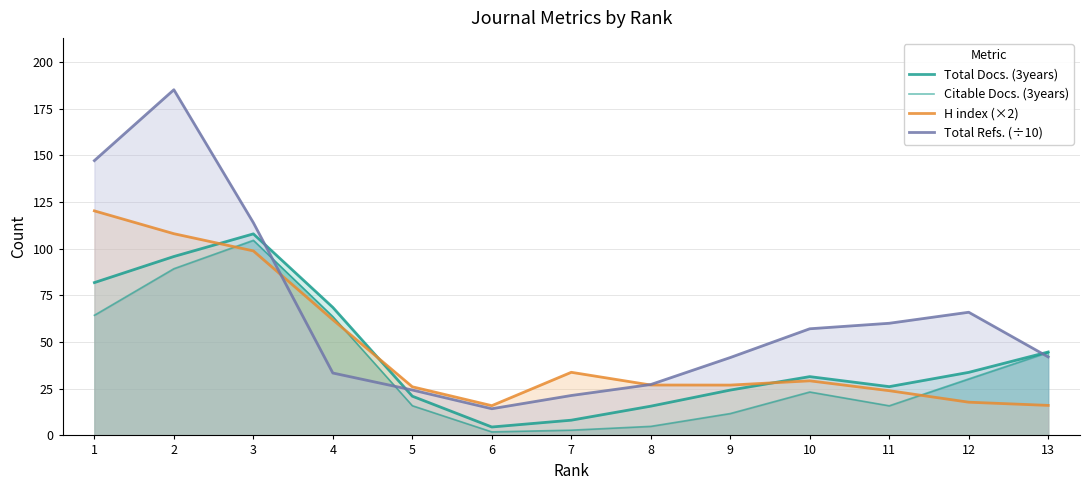

Between 5 and 6, which series saw the biggest shift?

Total Docs. (3years)